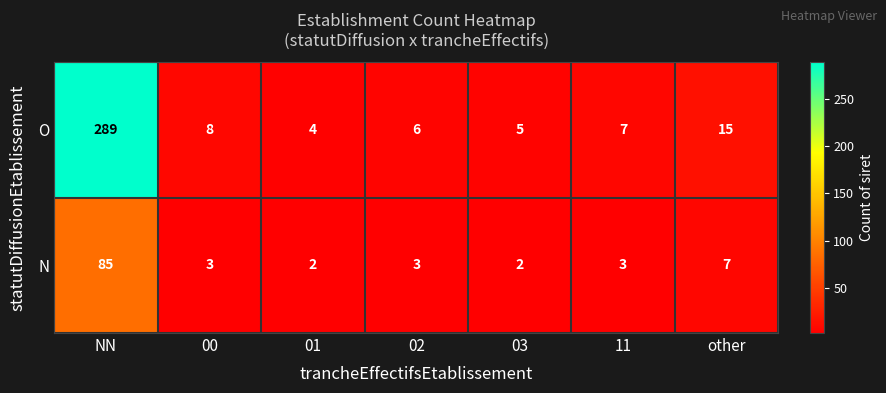

What is the difference between the maximum and second lowest values in the O series?

284